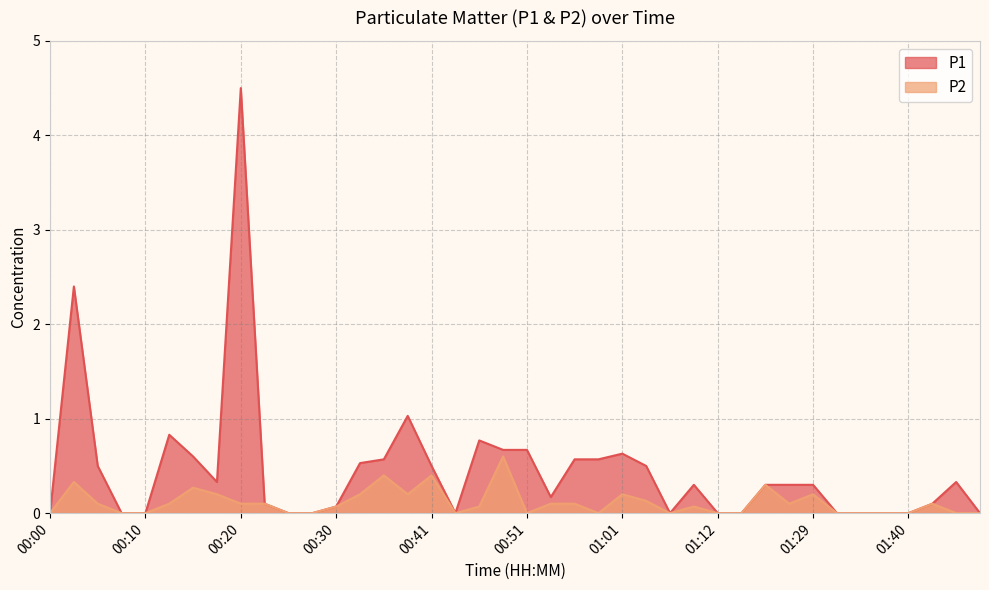

Which category has the lowest value across all series?

00:00